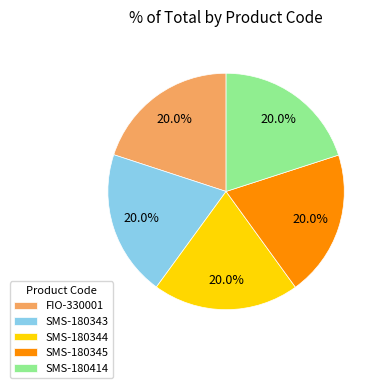

Is it true that SMS-180345 is 6% of the pie?

False